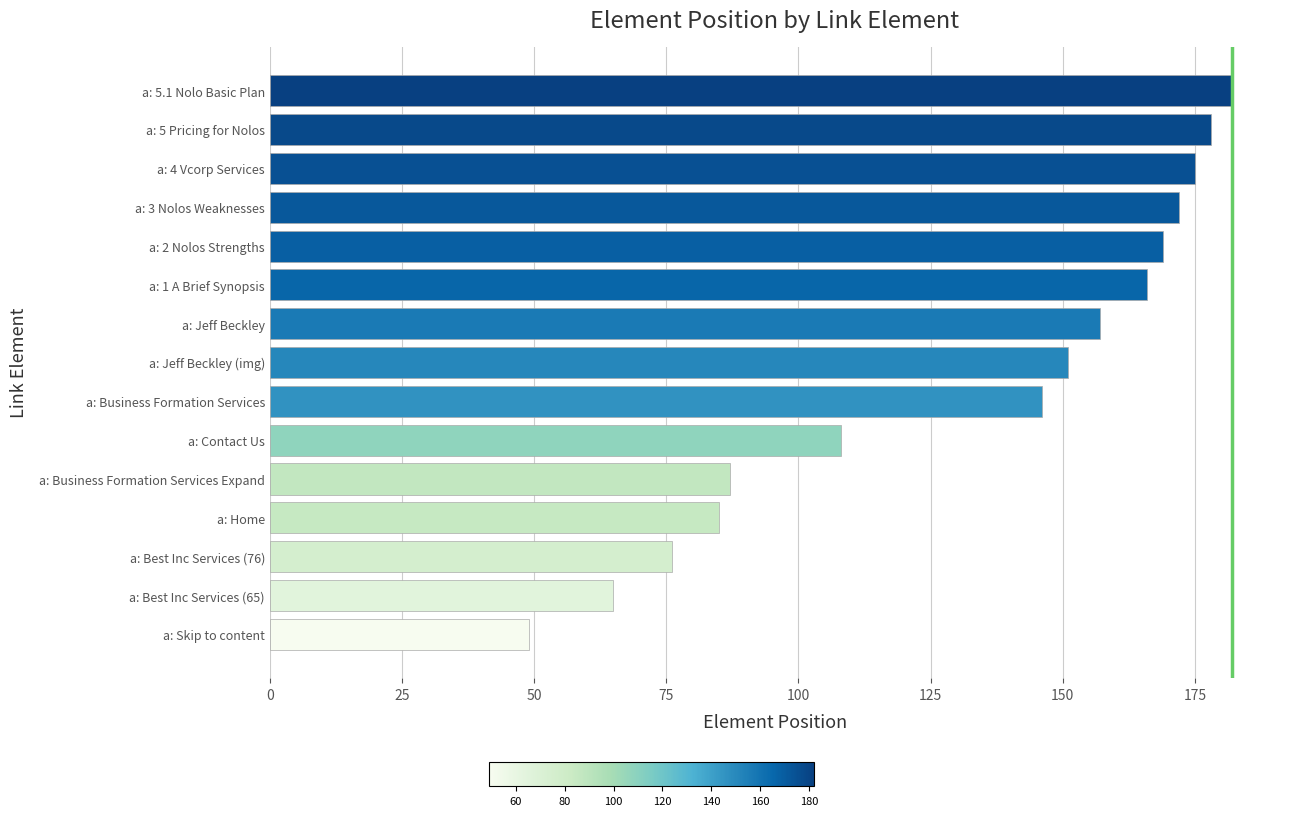

Is it true that the value at a: Best Inc Services (65) is 26?

False